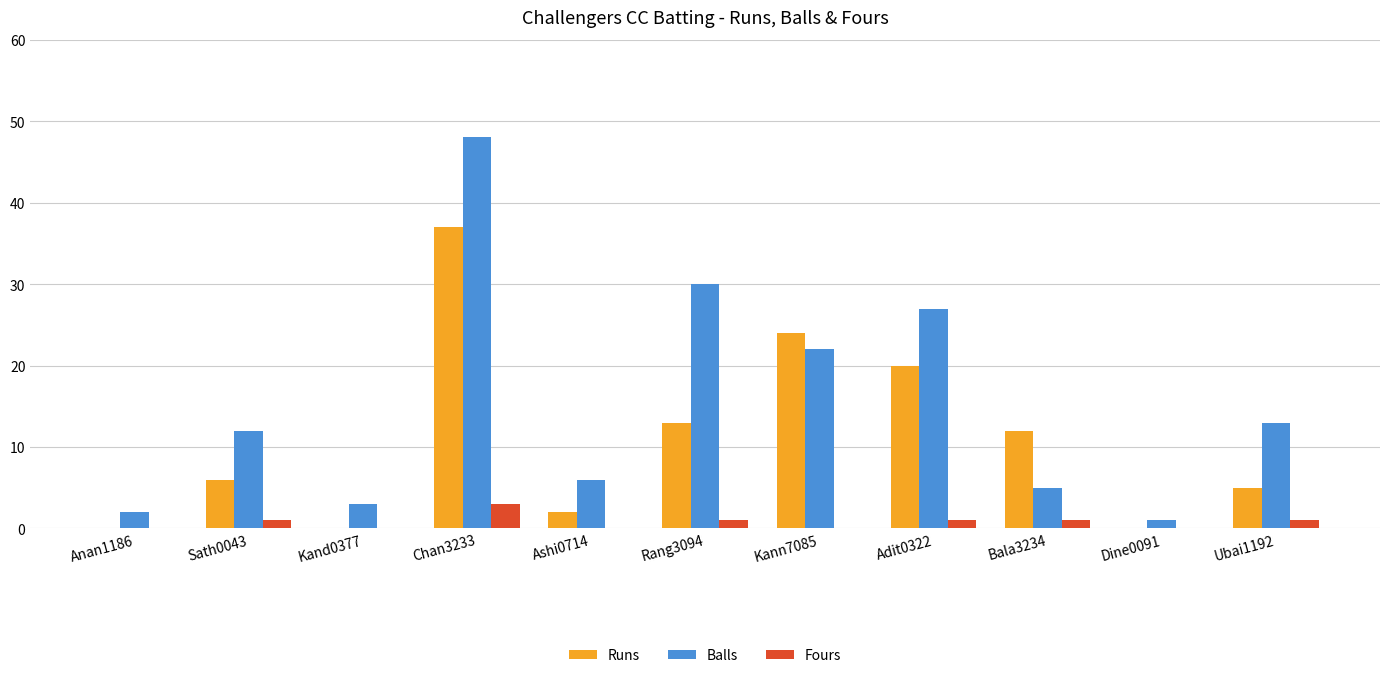

What is the sum of the Runs values at Anan1186 and Chan3233?

37